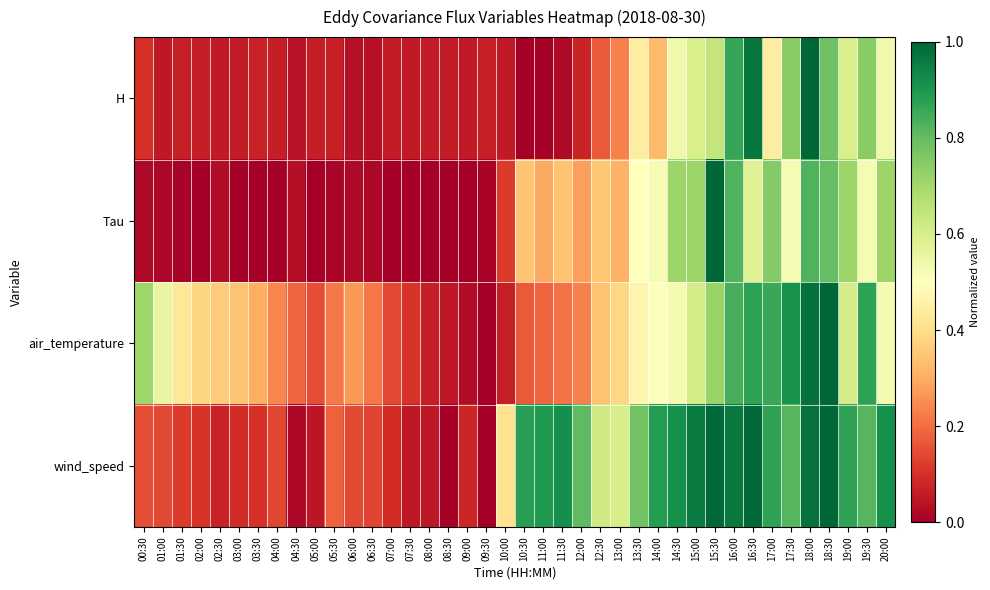

What is the spread (max minus min) of values at 11:00?

0.9